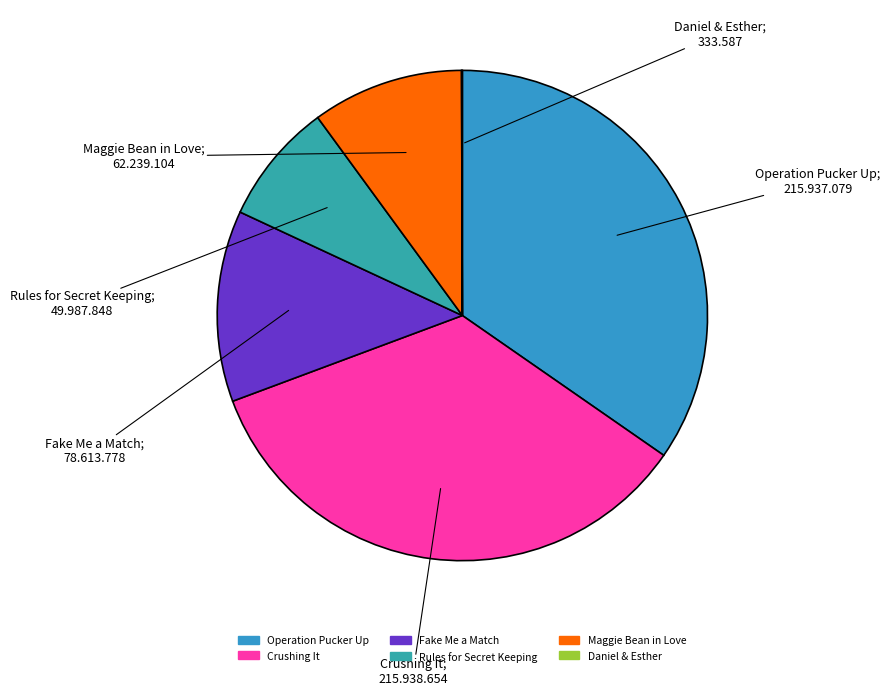

Count the number of slices in the pie.

6